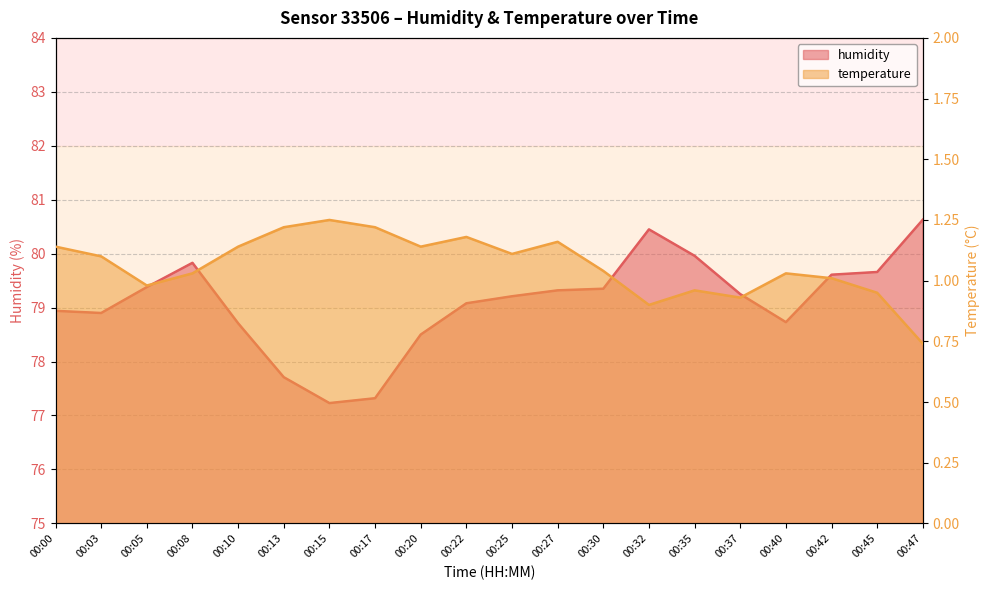

What is the value of the temperature point at the 8th from the left?

1.2